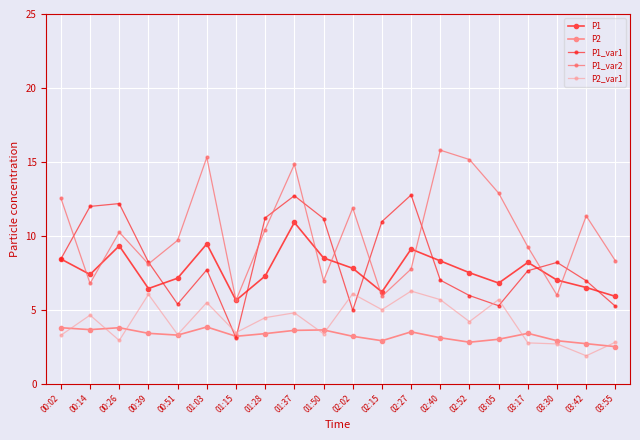

Reading left to right, extract all data points from this chart.

P1: 8.4	7.4	9.3	6.4	7.1	9.4	5.6	7.3	10.9	8.5	7.8	6.2	9.1	8.3	7.5	6.8	8.2	7.0	6.5	5.9
P2: 3.8	3.6	3.8	3.4	3.3	3.8	3.2	3.4	3.6	3.6	3.2	2.9	3.5	3.1	2.8	3.0	3.4	2.9	2.7	2.5
P1_var1: 8.4	12.0	12.2	8.2	5.4	7.7	3.1	11.2	12.7	11.2	5.0	11.0	12.8	7.0	6.0	5.3	7.6	8.2	7.0	5.2
P1_var2: 12.5	6.8	10.2	8.1	9.7	15.3	5.6	10.4	14.8	7.0	11.9	5.9	7.8	15.8	15.2	12.9	9.2	6.0	11.3	8.3
P2_var1: 3.3	4.6	2.9	6.0	3.3	5.5	3.4	4.5	4.8	3.4	6.1	5.0	6.3	5.7	4.2	5.7	2.8	2.7	1.9	2.8